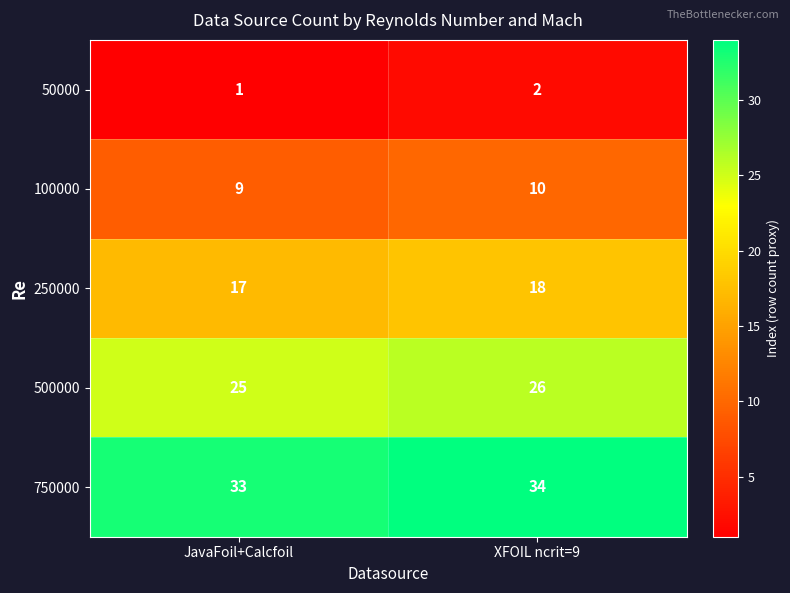

At which category is the sum across all series the highest?

XFOIL ncrit=9